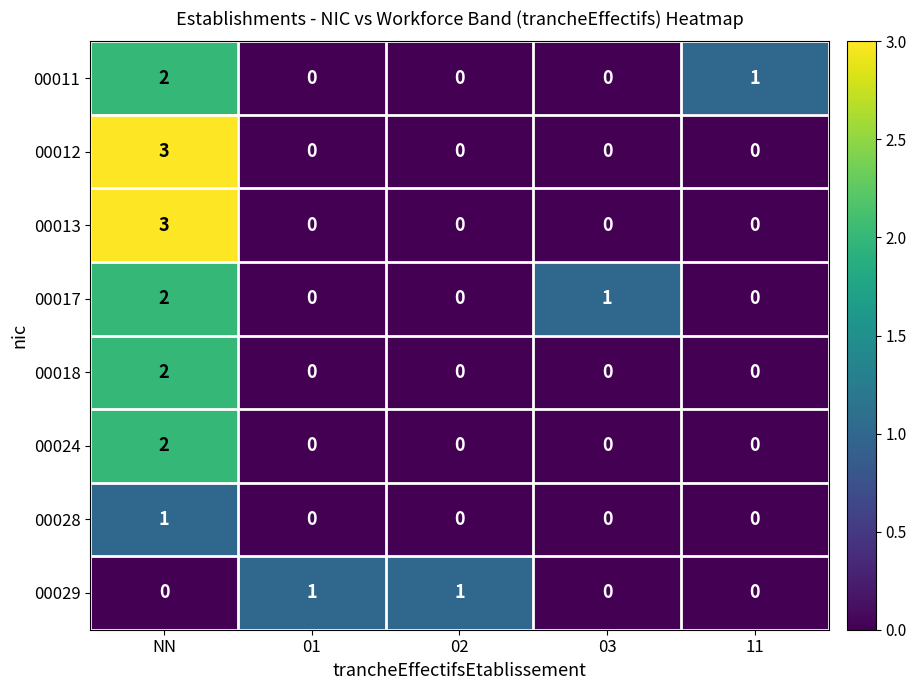

What is the difference between the maximum and second lowest values in the 00013 series?

3